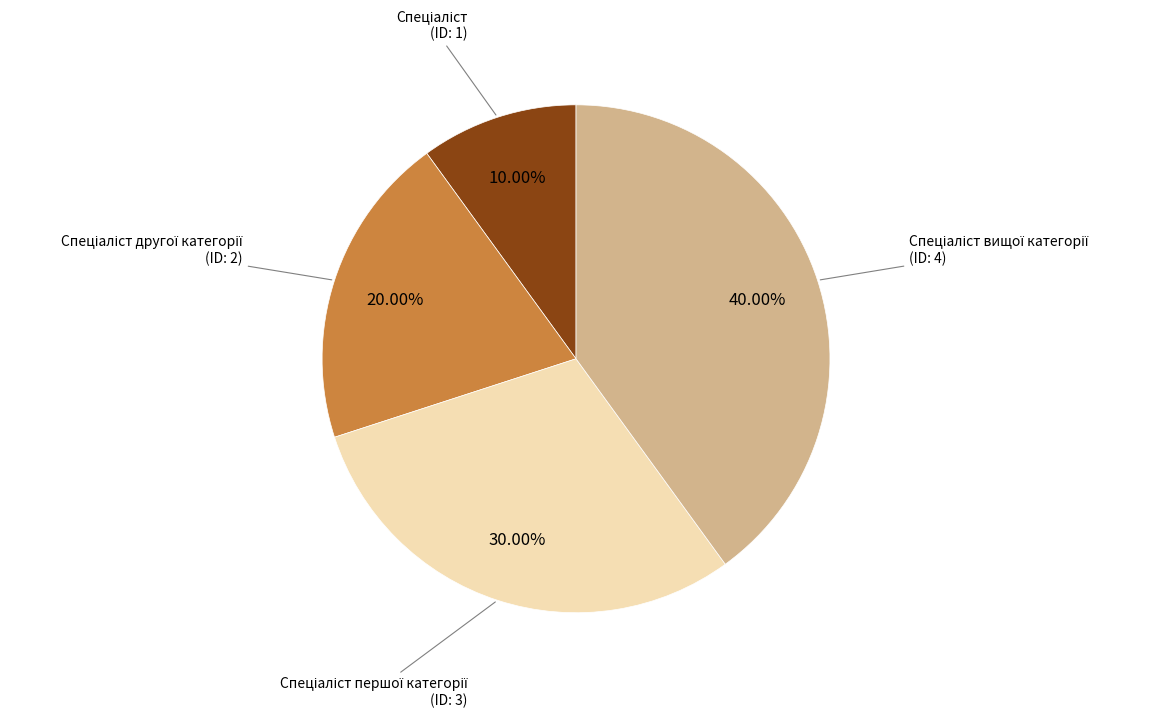

Does any single category account for the majority?

No